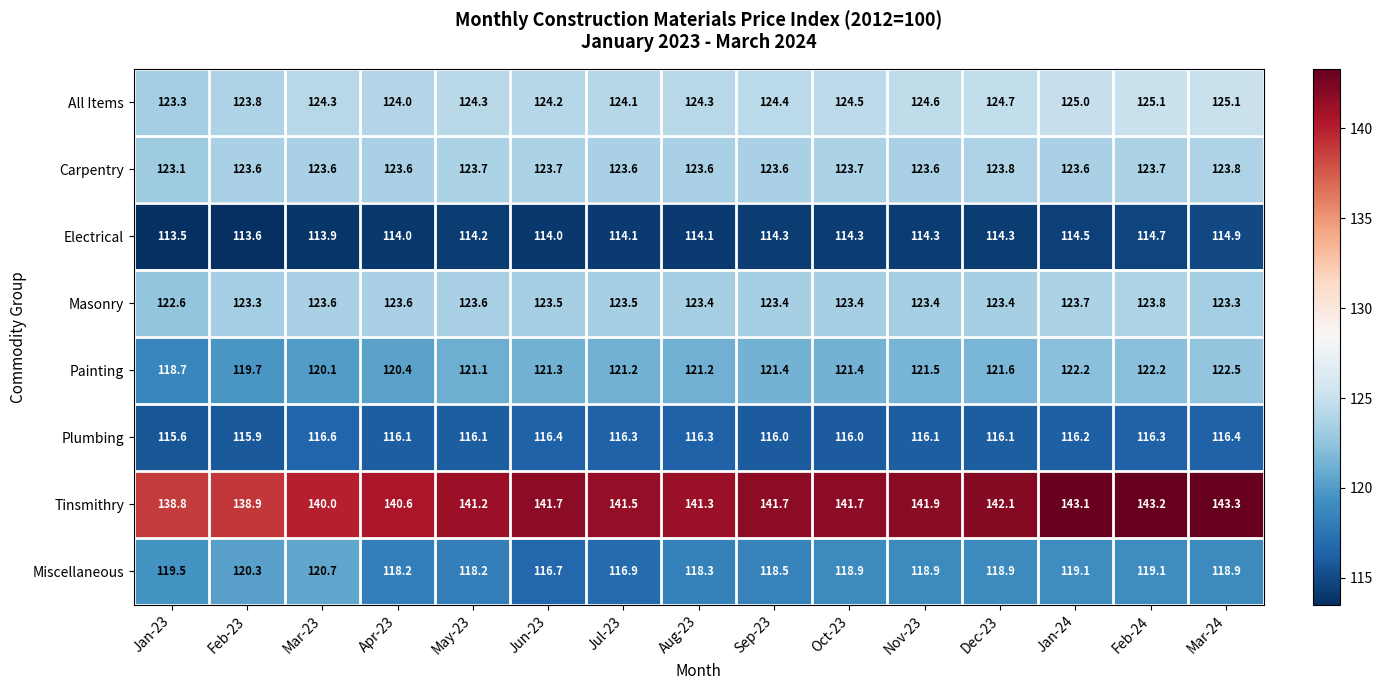

Rank the series at May-23 from lowest to highest value.

Electrical, Plumbing, Miscellaneous, Painting, Masonry, Carpentry, All Items, Tinsmithry